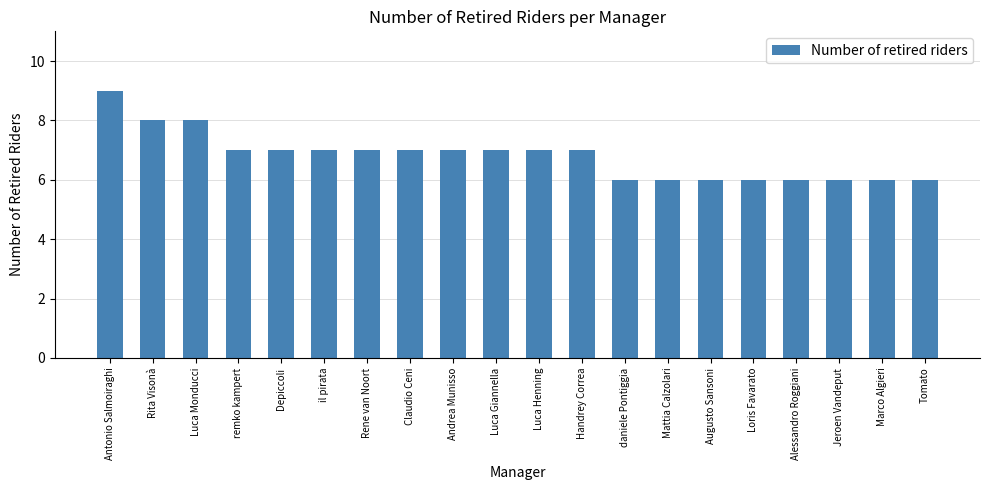

Reading left to right, what are all the values shown in this chart?

9	8	8	7	7	7	7	7	7	7	7	7	6	6	6	6	6	6	6	6